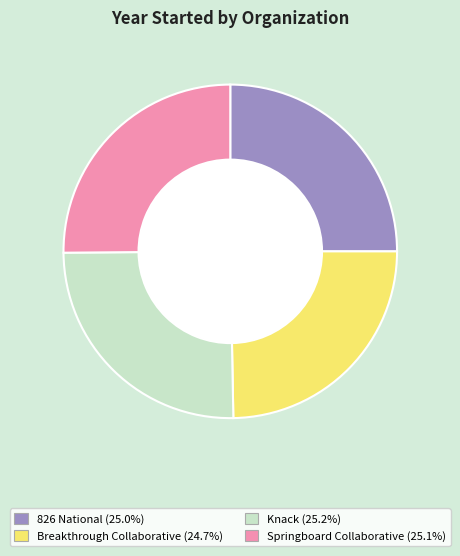

Approximately how many times larger is the value at Breakthrough Collaborative compared to 826 National?

1.0